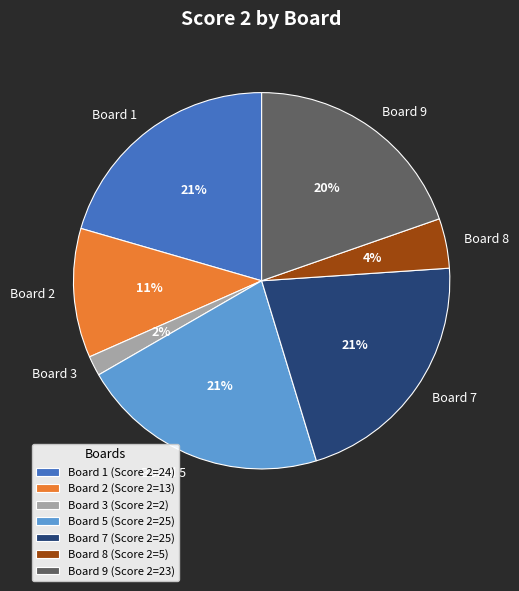

Do Board 3 and Board 8 together represent more than half of the pie?

No